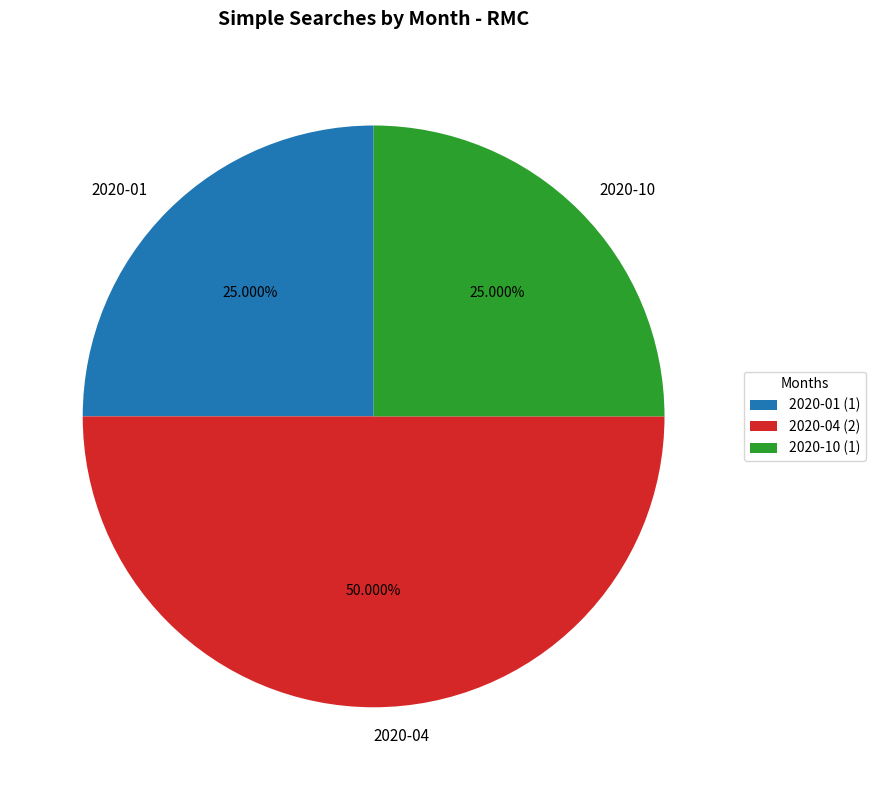

What is the largest slice in the pie chart?

2020-04